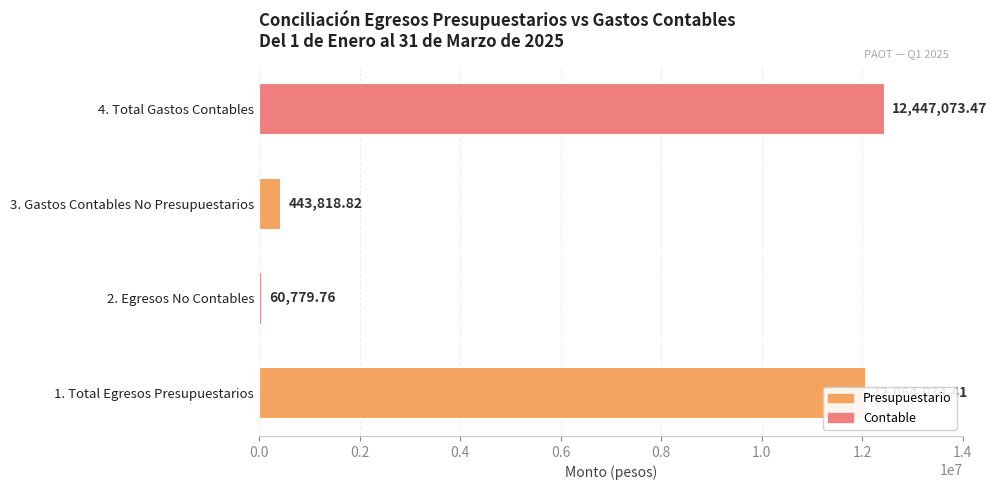

What is the change in value from 2. Egresos No Contables to 4. Total Gastos Contables?

+12386293.7